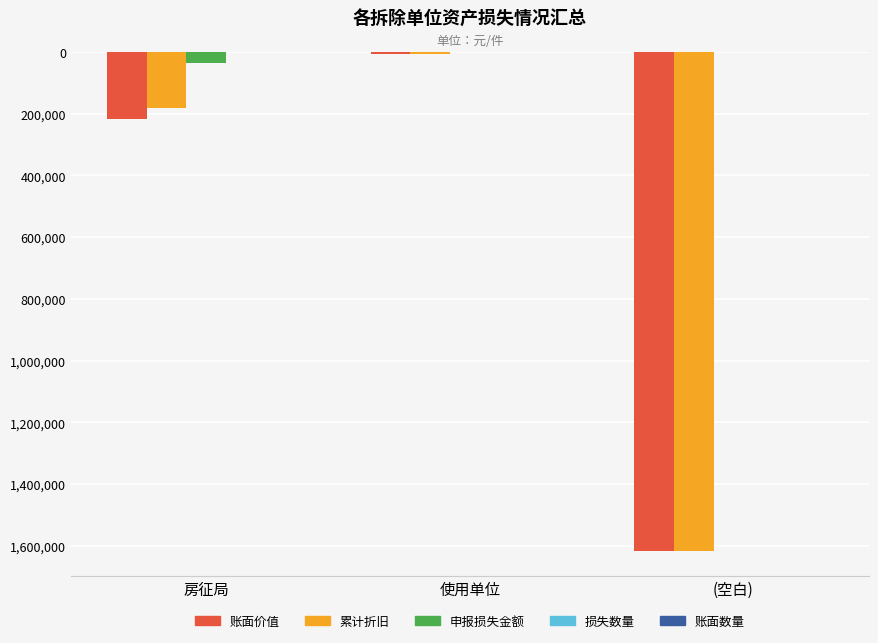

Are the bars horizontal?

No